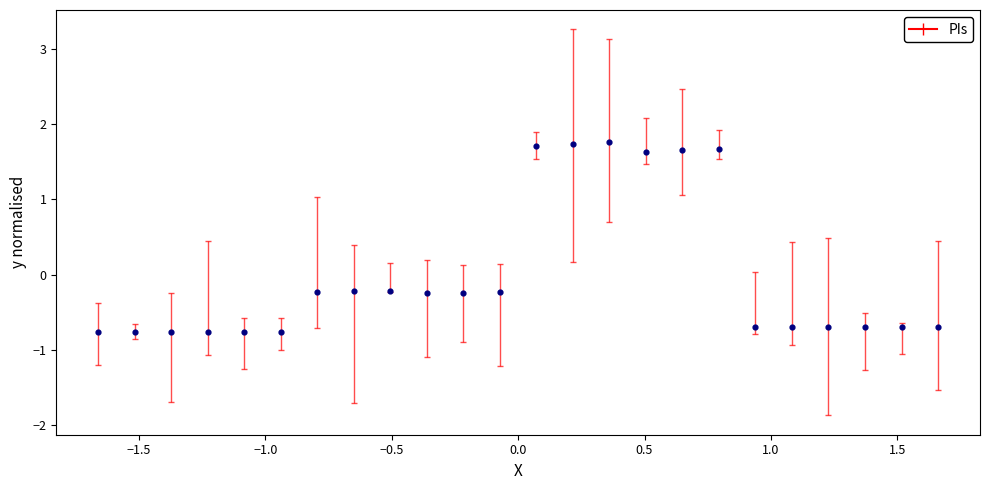

What is the range of X values (max minus min)?

3.3